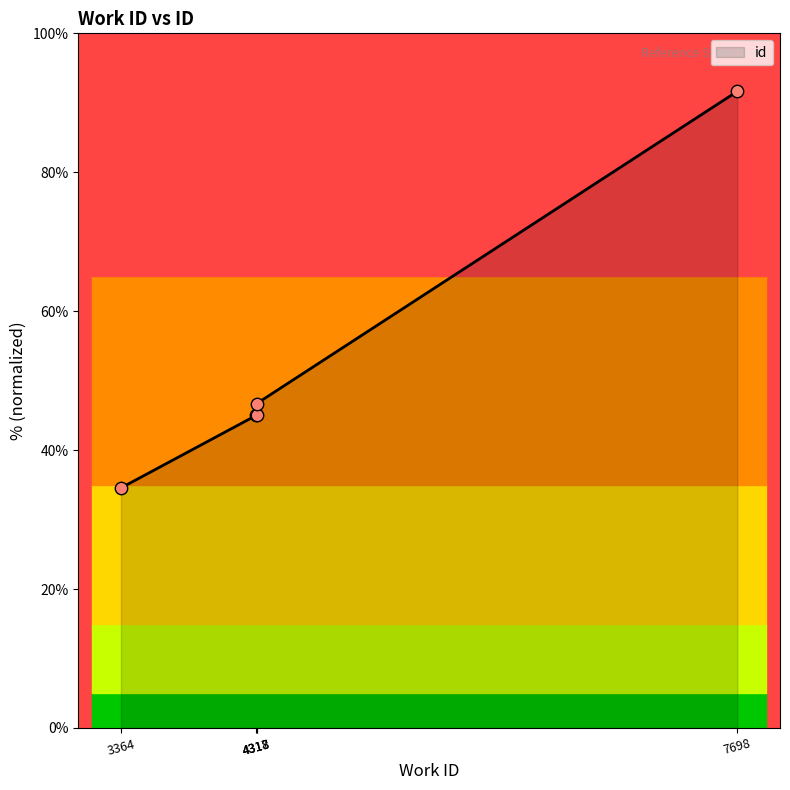

What is the ratio of the value at 7698 to the value at 4318?

2.0